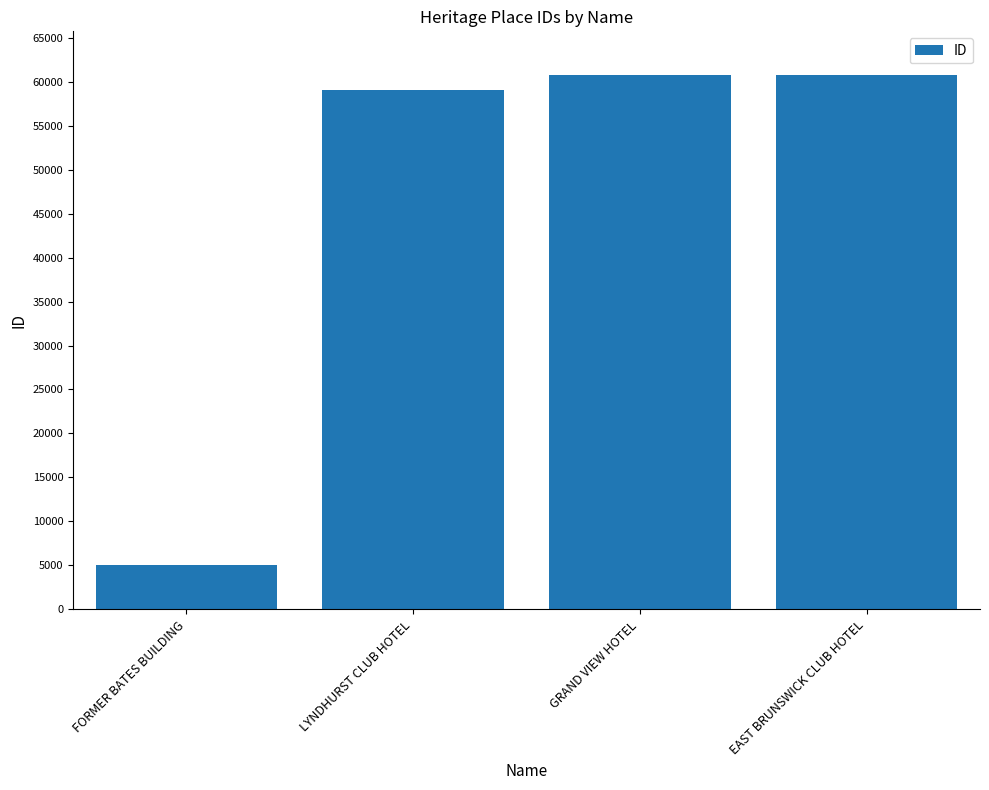

Does the chart contain any negative values?

No